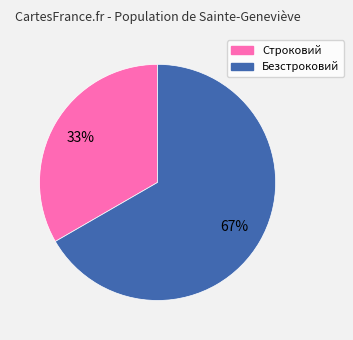

Which slice represents more than half of the pie?

Безстроковий